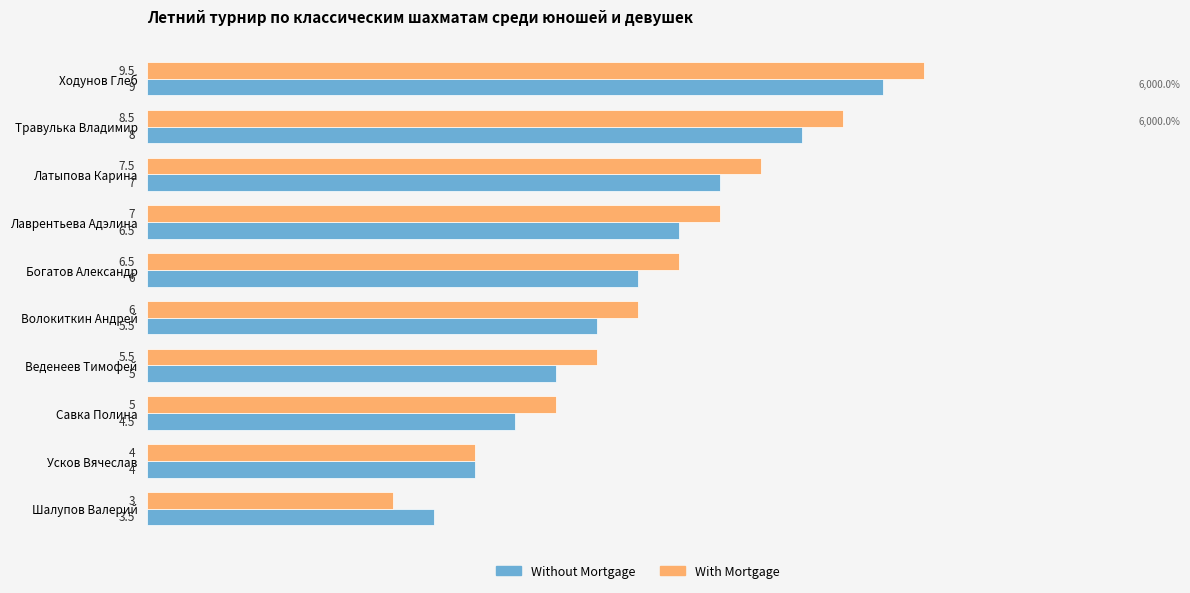

What is the sum of all Without Mortgage values?

59.0